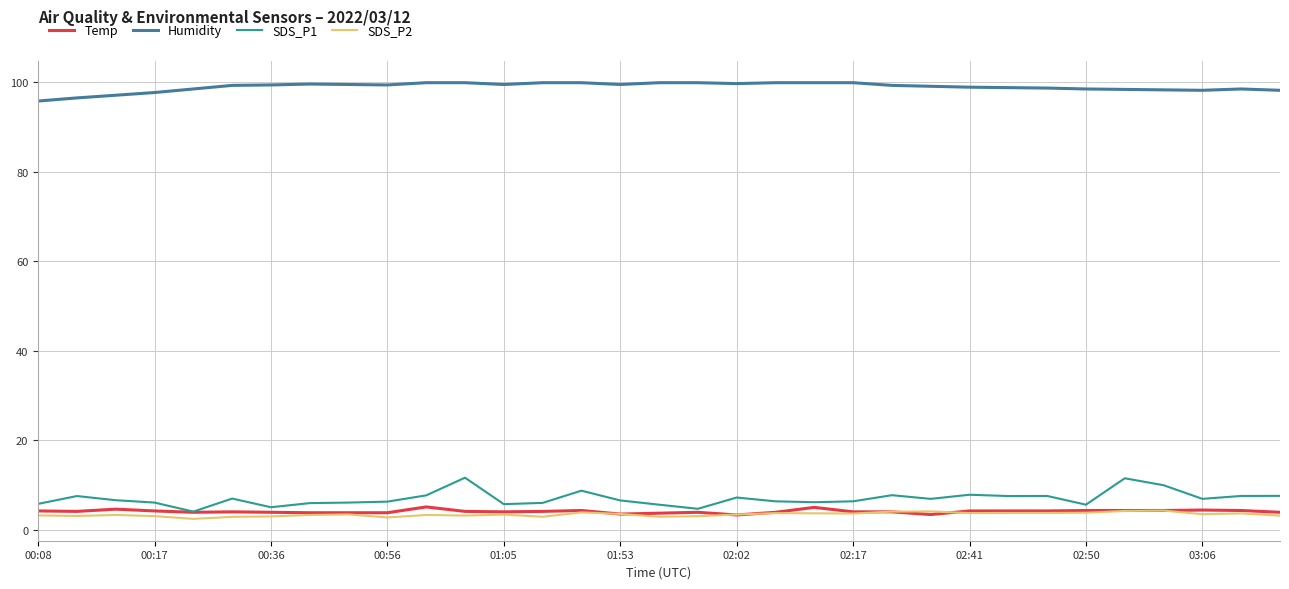

True or false: SDS_P2 and Humidity cross at least once.

False